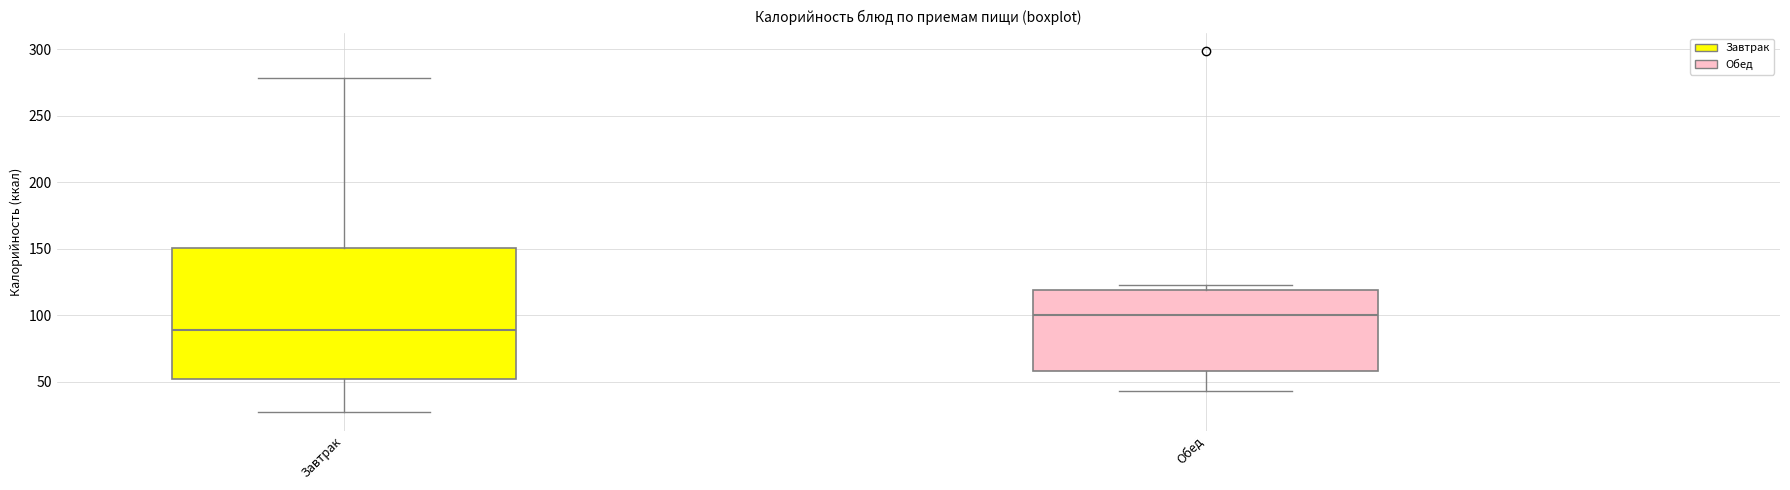

Which box's median line is the highest?

Обед